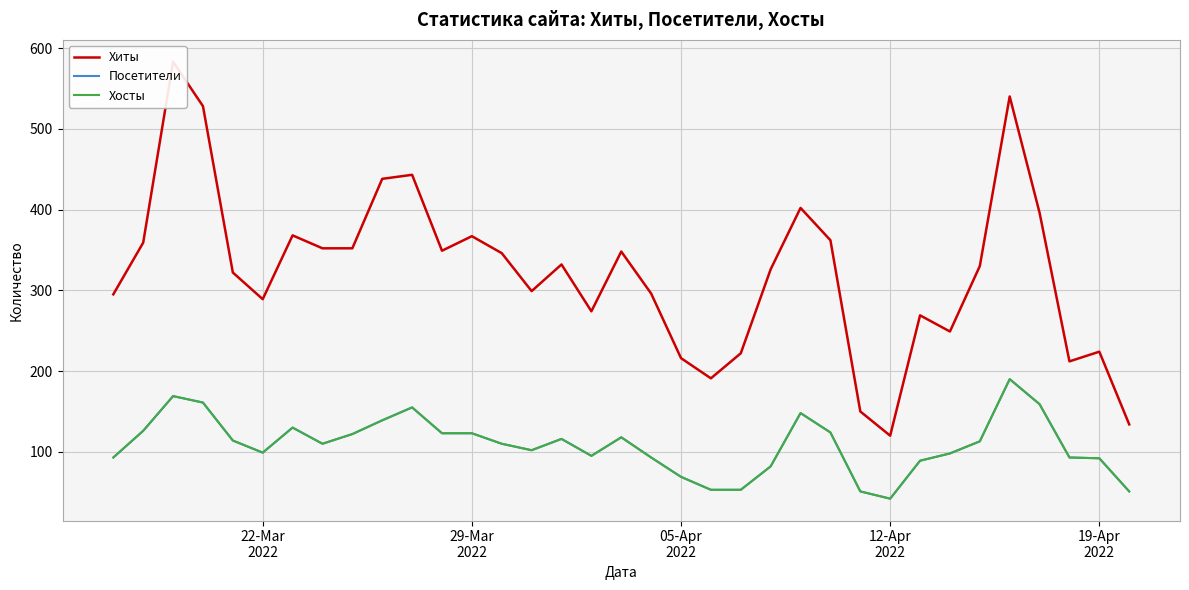

True or false: Хиты and Посетители cross at least once.

False